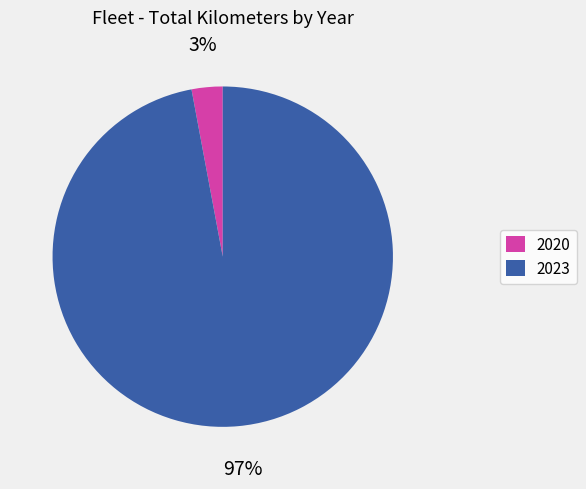

Rank the categories by value from lowest to highest.

2020, 2023